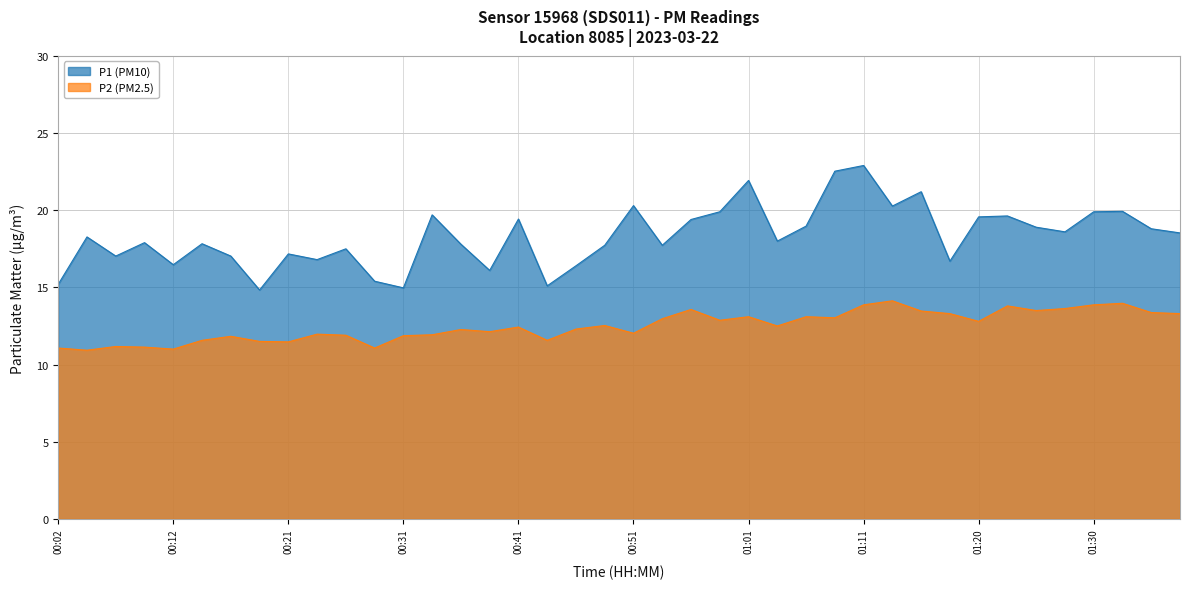

How many values in the P1 series are below 18?

19